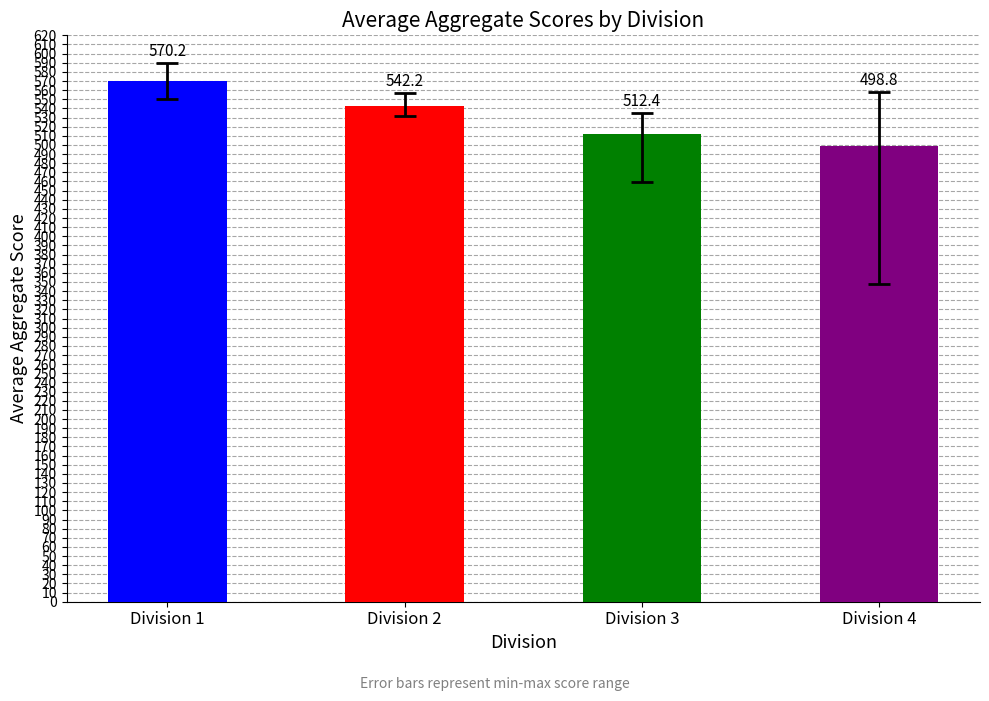

What is the greatest value displayed?

570.2